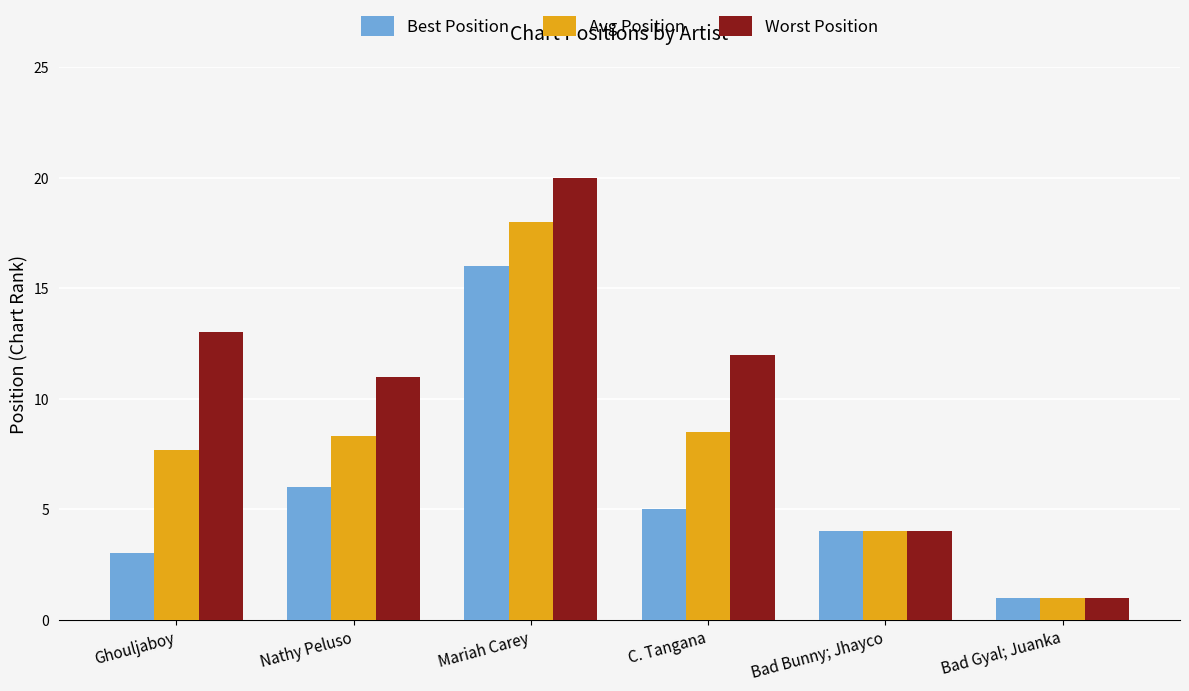

Which series has the widest spread of values?

Worst Position